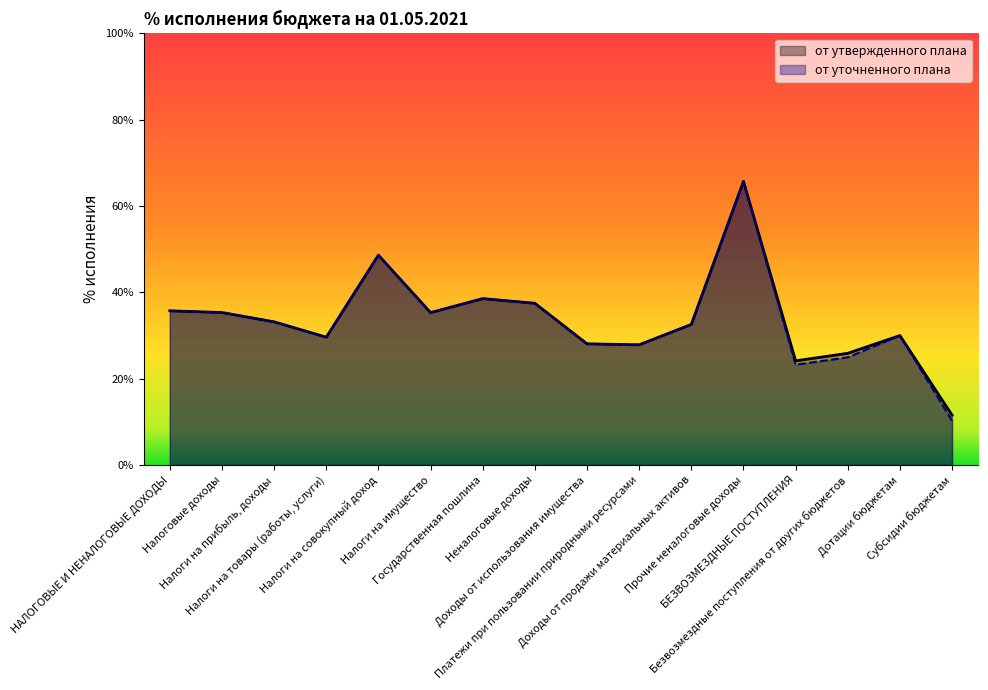

What are all the series names shown in the legend?

от утвержденного плана, от уточненного плана